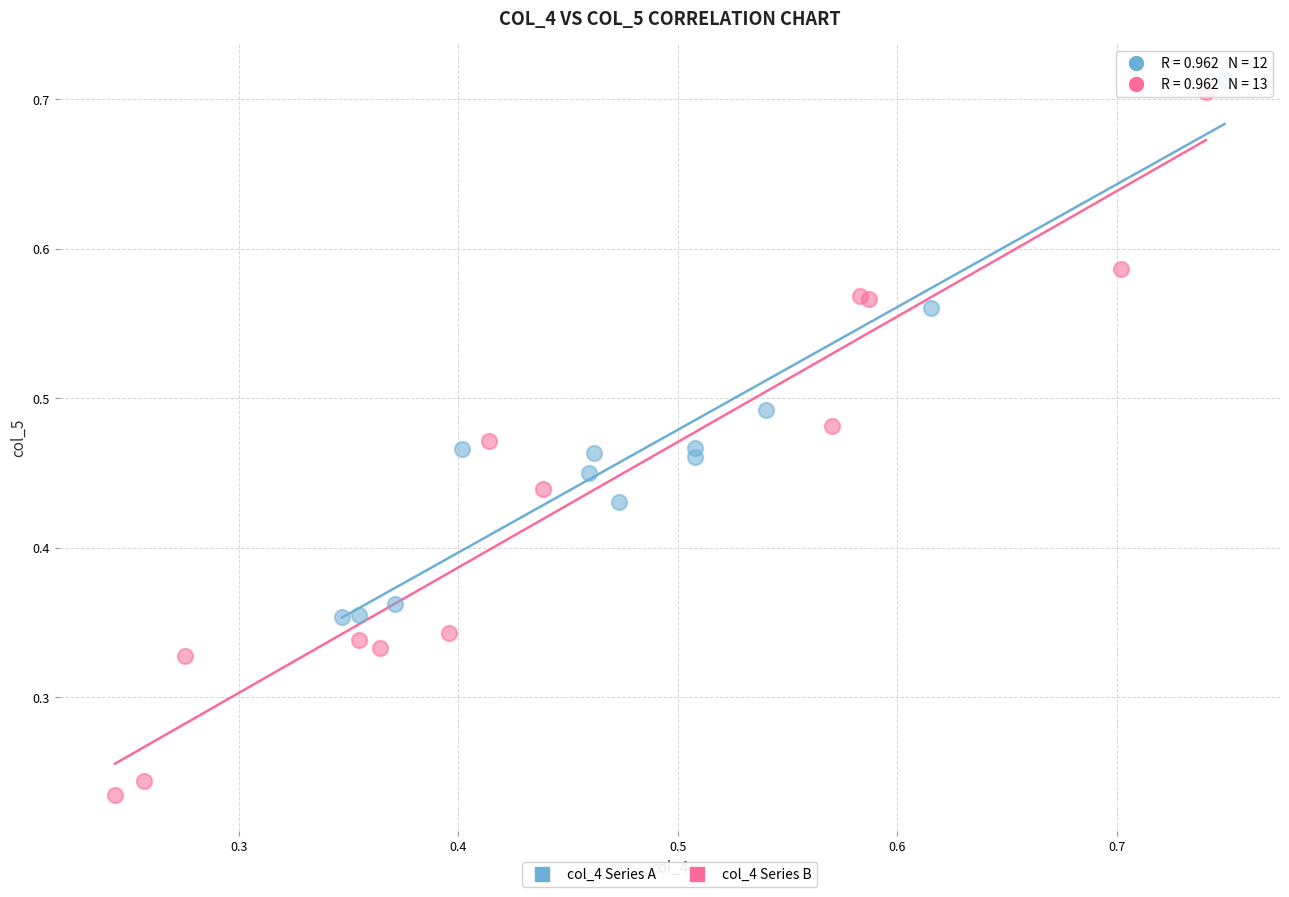

Which series reaches the minimum Y coordinate?

col_4 Series B